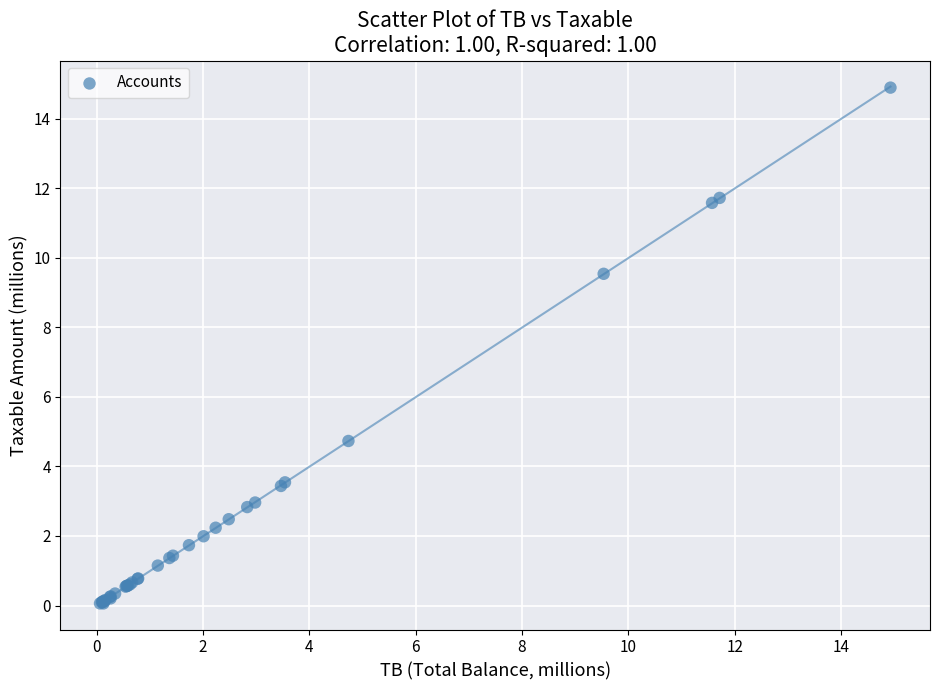

What Y value in the scatter plot is closest to 7?

4.7